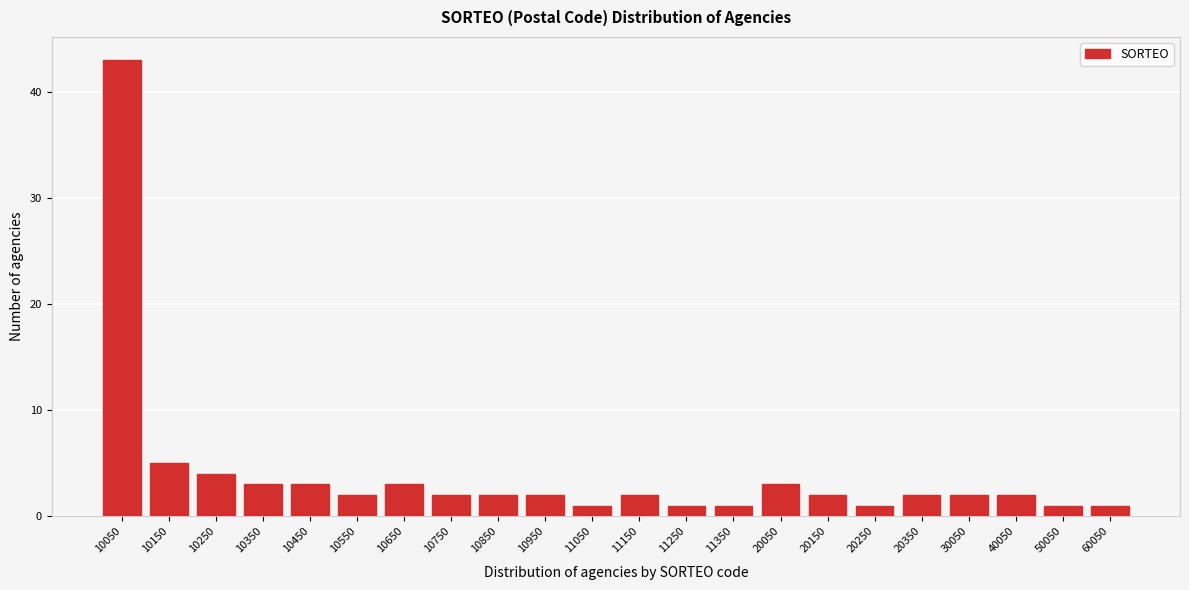

Reading left to right, what are all the values shown in this chart?

10050=43	10150=5	10250=4	10350=3	10450=3	10550=2	10650=3	10750=2	10850=2	10950=2	11050=1	11150=2	11250=1	11350=1	20050=3	20150=2	20250=1	20350=2	30050=2	40050=2	50050=1	60050=1